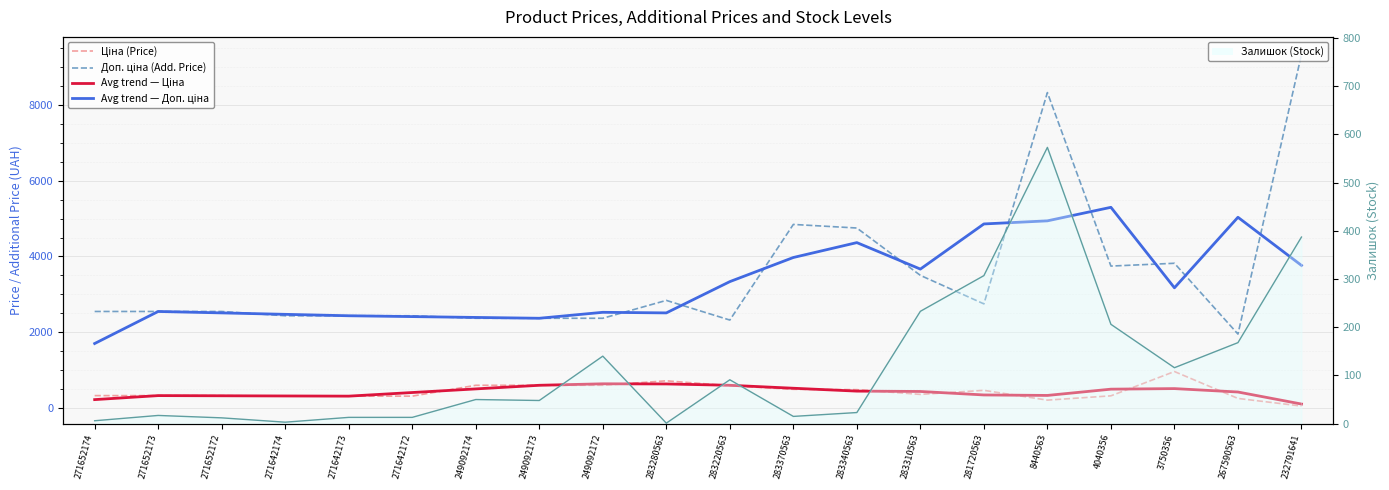

Which series changed the most between 271652174 and 281720563?

Avg trend — Доп. ціна